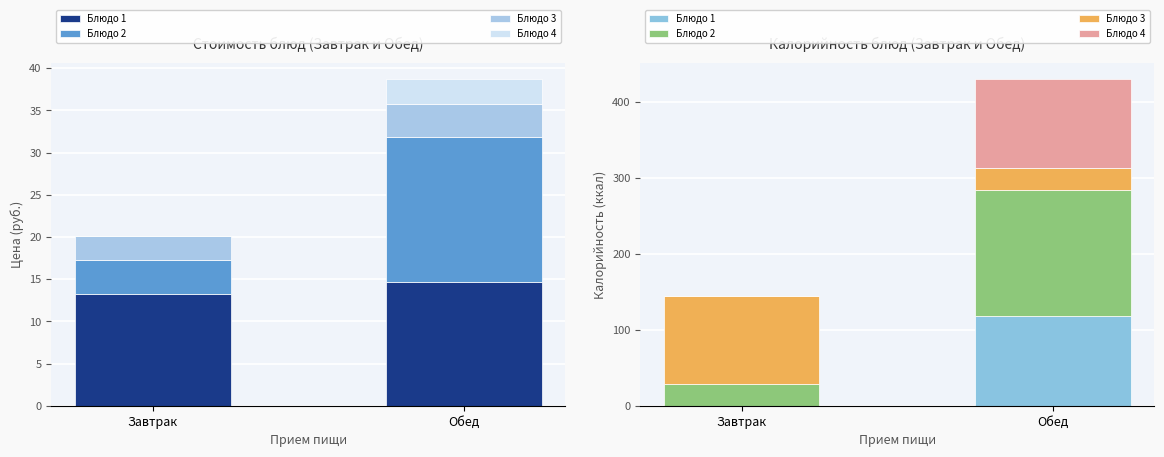

What is the sum of the Блюдо 1 values at Завтрак and Обед?

118.6